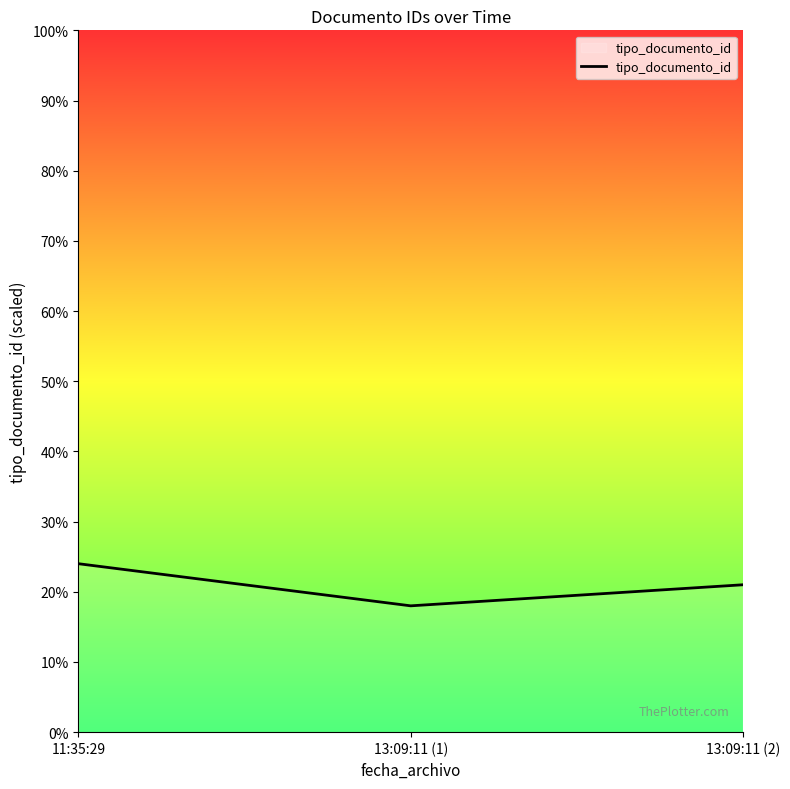

What is the maximum value shown in the chart?

24